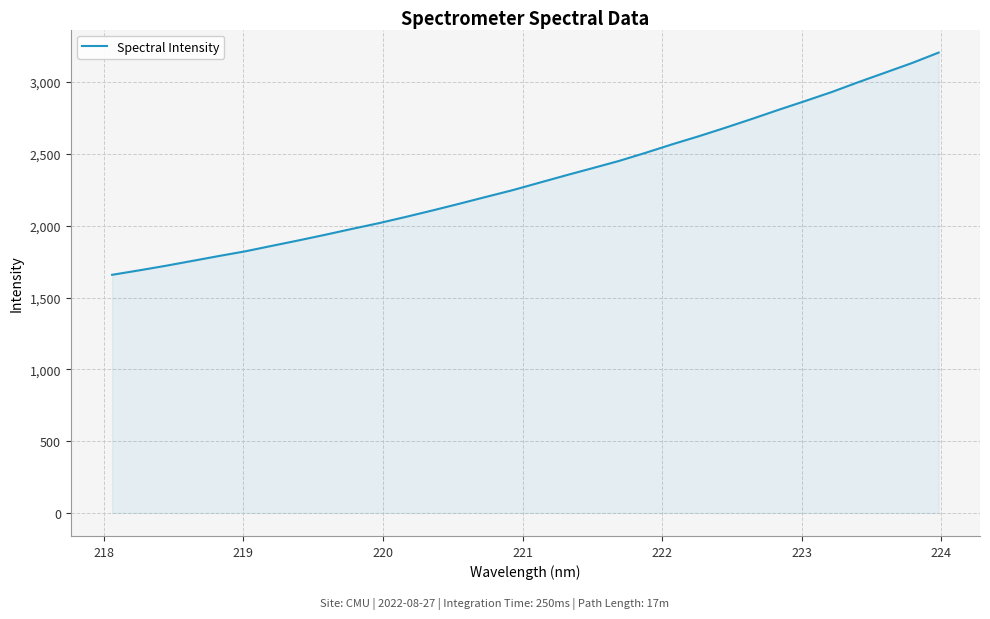

What is the maximum value shown in the chart?

3205.3